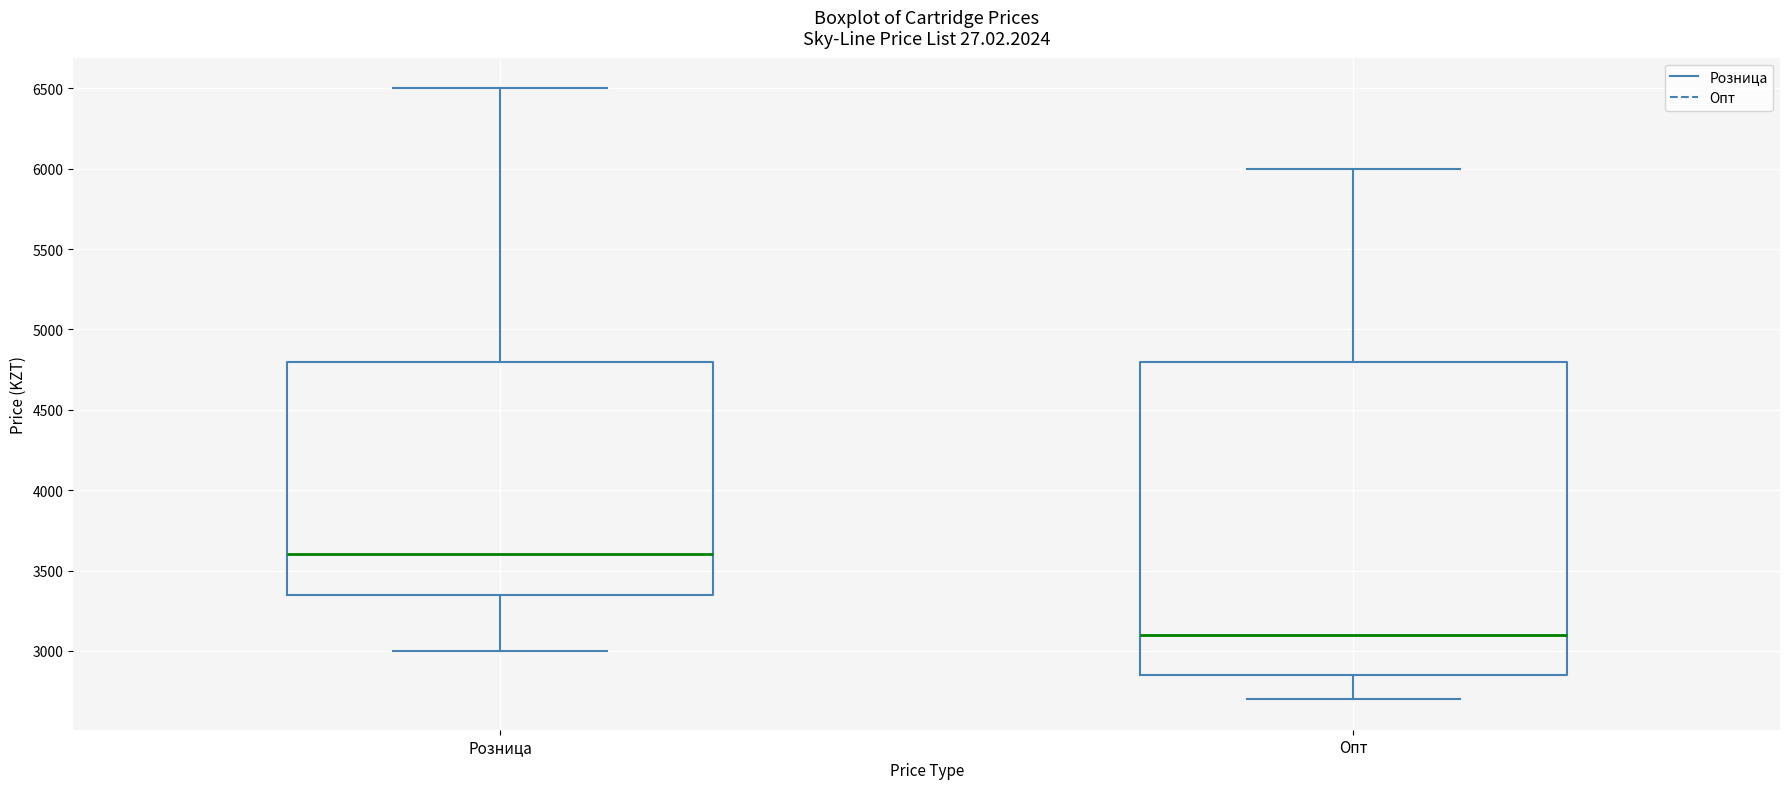

Which box has the highest median line?

Розница